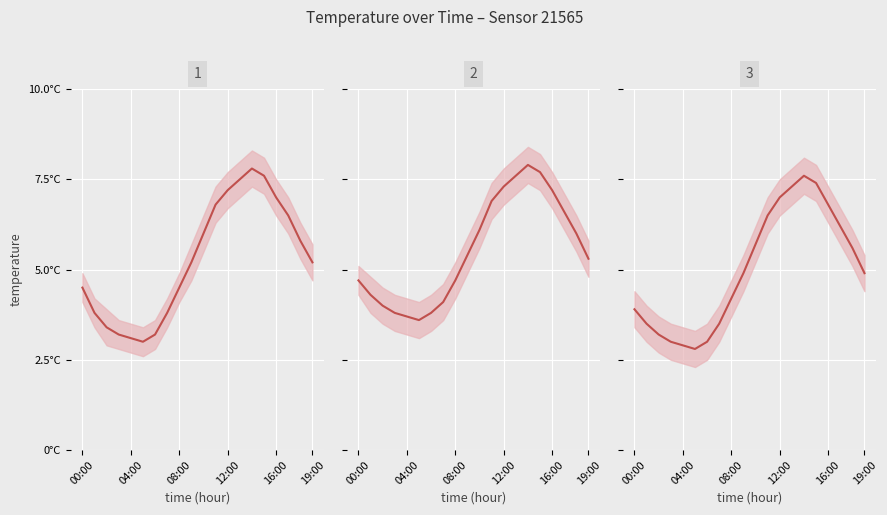

What position from the right is 00:00?

20